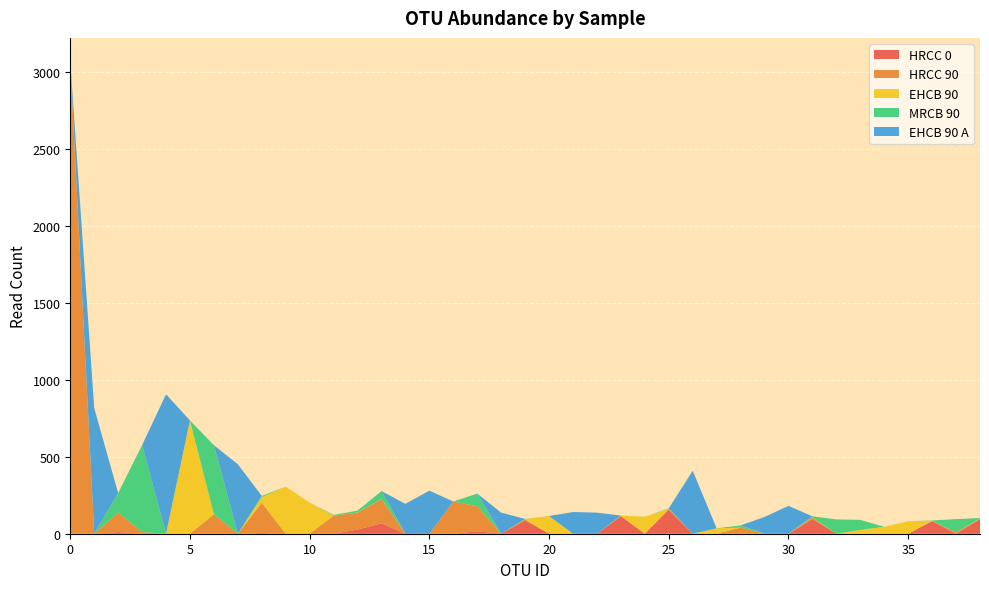

Reading left to right, what are all the values shown in this chart?

HRCC 0: 1	0	11	0	0	0	0	0	5	0	0	0	27	67	0	0	0	16	0	87	0	0	0	113	0	156	0	0	2	0	0	95	0	0	0	0	81	0	94
HRCC 90: 3062	0	126	11	0	0	126	0	197	0	0	117	110	158	0	0	209	163	0	7	0	0	0	4	0	6	0	0	38	0	0	11	0	0	0	0	3	9	4
EHCB 90: 5	0	0	0	0	736	0	0	37	306	202	0	1	1	0	0	0	0	0	1	115	0	0	1	110	0	0	35	0	0	0	1	0	25	45	81	0	0	2
MRCB 90: 0	0	127	565	0	0	449	0	7	0	0	5	12	51	0	0	0	82	0	1	0	0	0	0	0	3	0	0	14	0	0	6	93	65	0	0	2	86	2
EHCB 90 A: 0	817	0	0	906	0	0	451	0	0	0	0	0	0	194	280	0	0	137	0	0	141	137	0	0	0	409	0	0	109	181	0	0	0	0	0	0	0	0